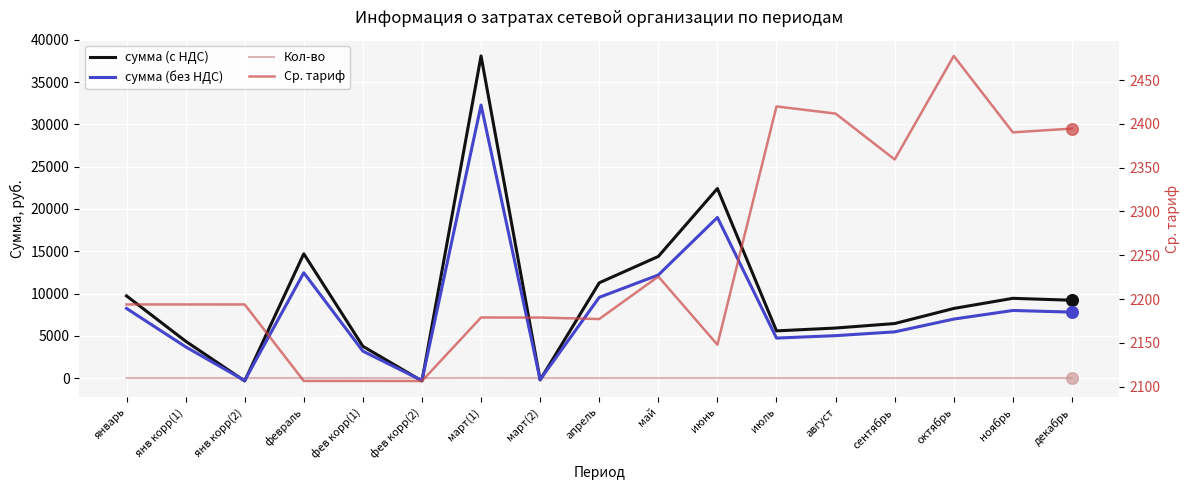

Which series has the widest spread of Y values?

сумма (с НДС)